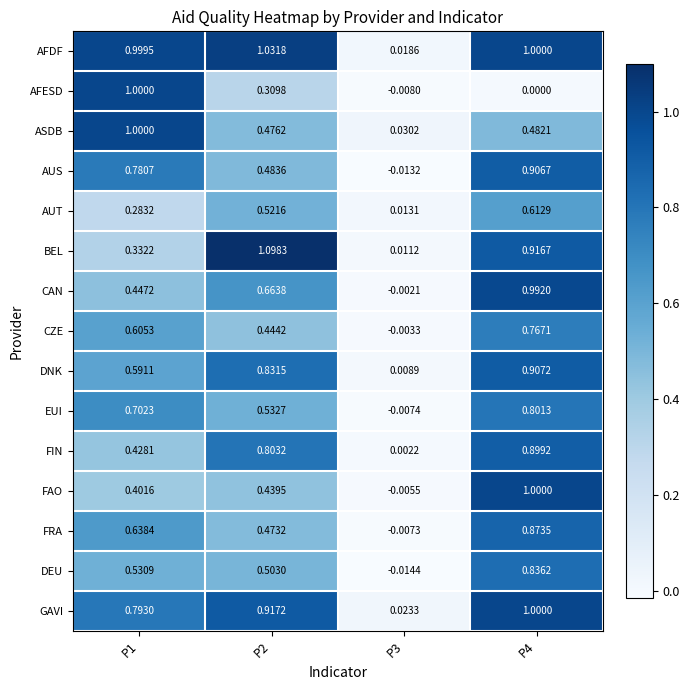

Which series has the widest spread of values?

BEL